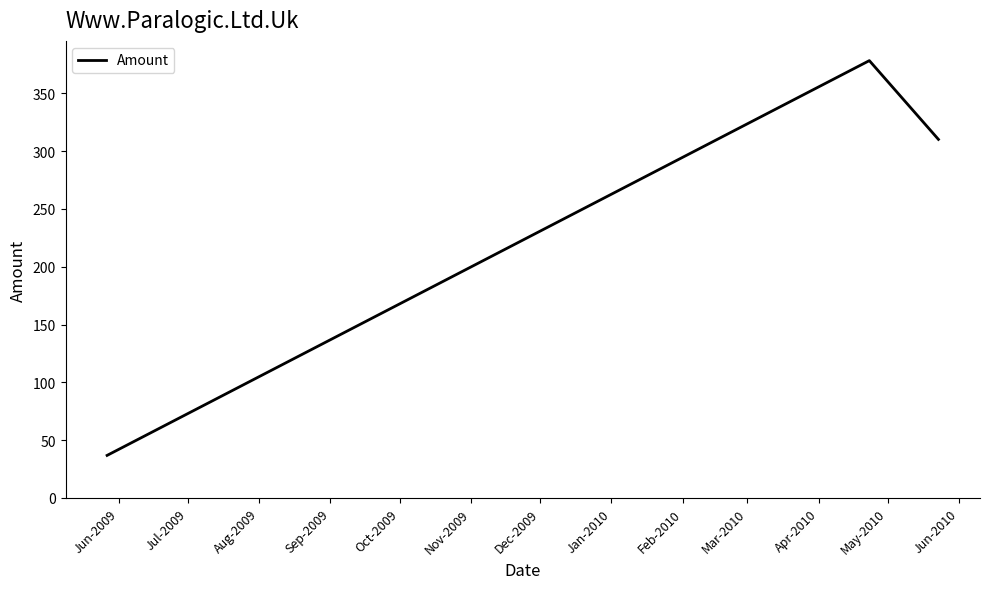

What is the greatest value displayed?

378.4